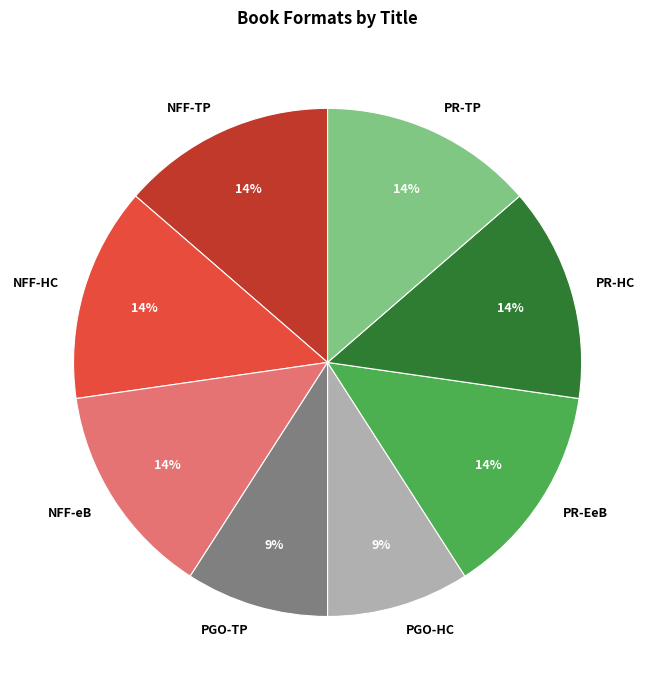

Do NFF-eB and PGO-HC together represent more than half of the pie?

No